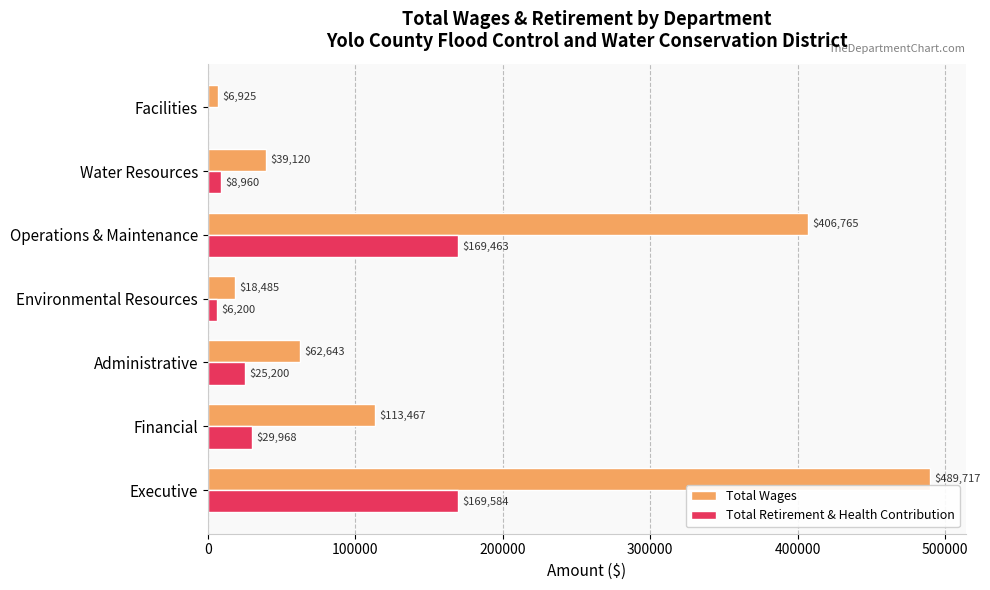

The Total Wages series shows 87162 at Administrative. True or false?

False